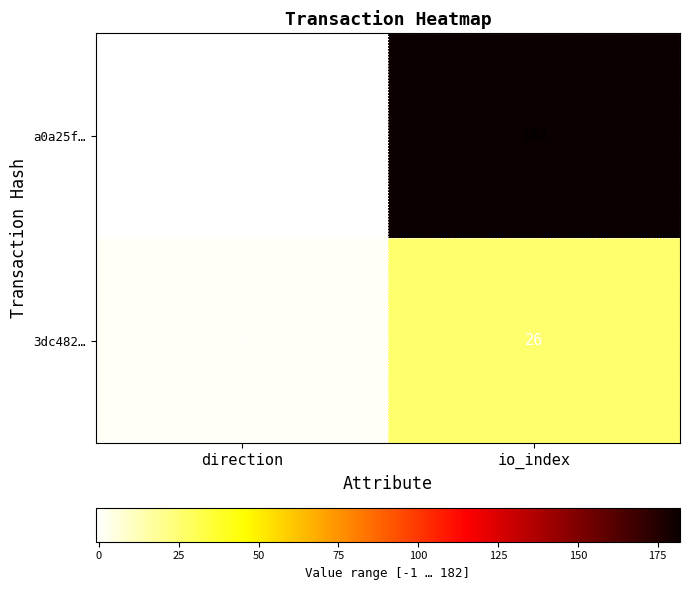

Rank the series at io_index from lowest to highest value.

3dc482…, a0a25f…